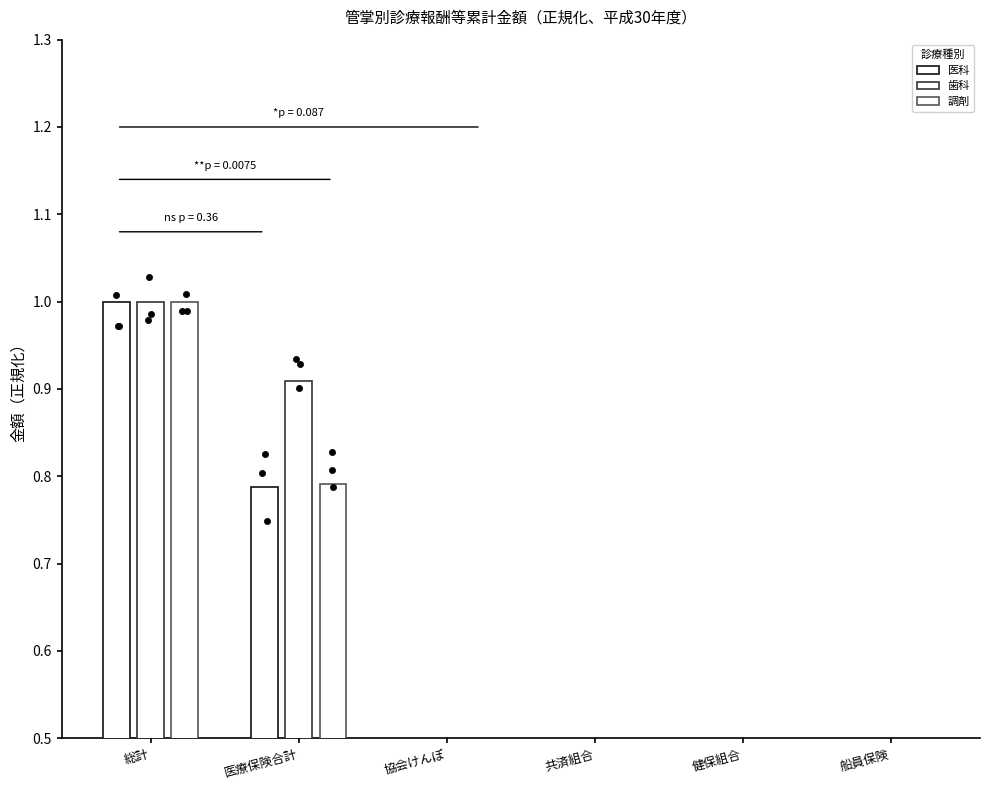

Which series has the largest total across all categories?

歯科